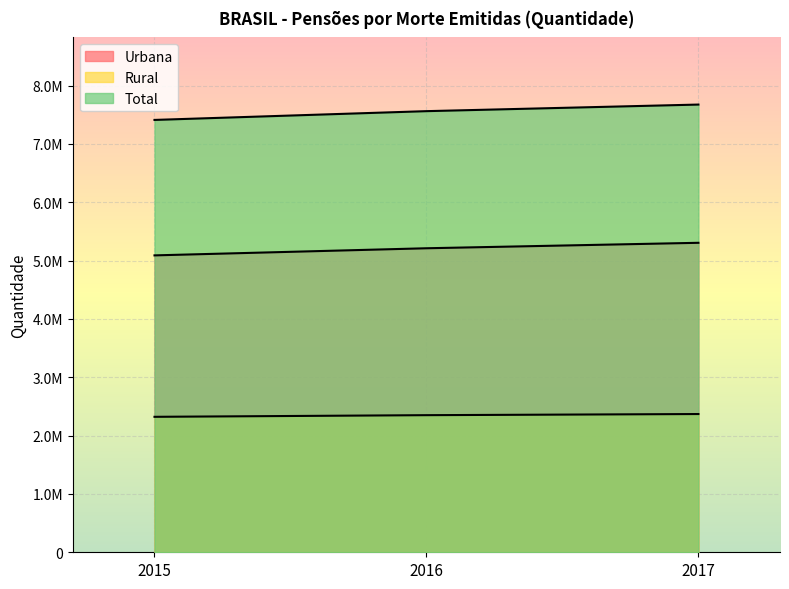

What are all the series names shown in the legend?

Urbana, Rural, Total